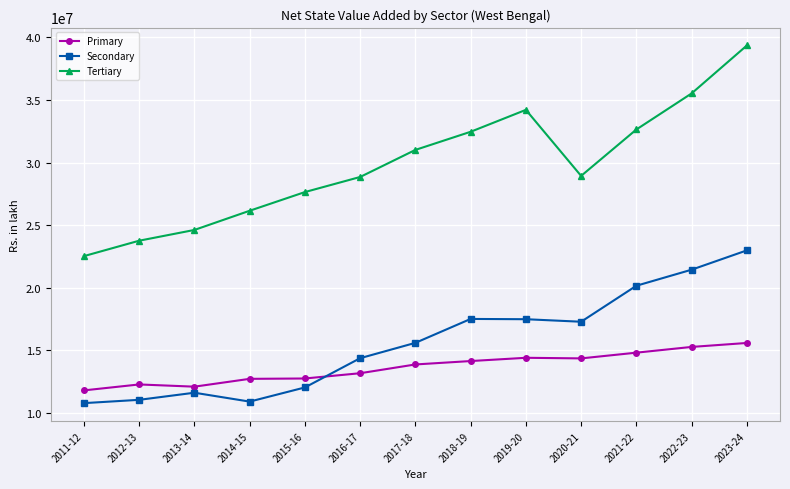

Which label corresponds to the largest value in the chart?

2023-24